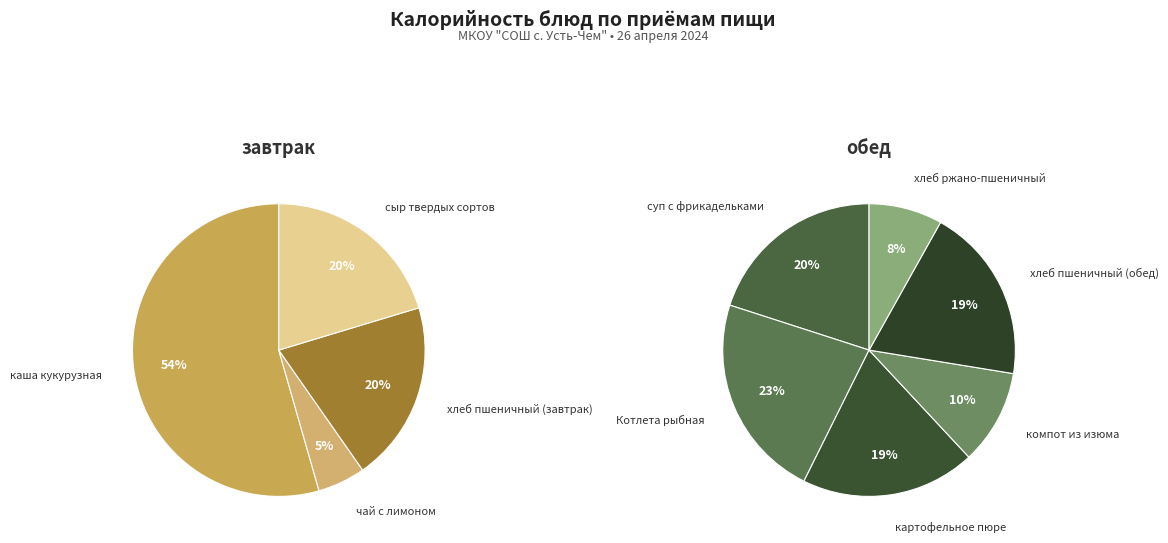

Is the sum of хлеб пшеничный (обед) and компот из изюма greater than half?

No